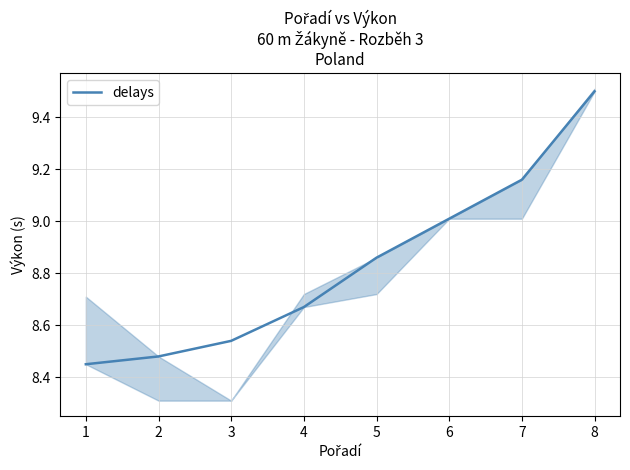

True or false: the data shows 4.1 at 0.

False